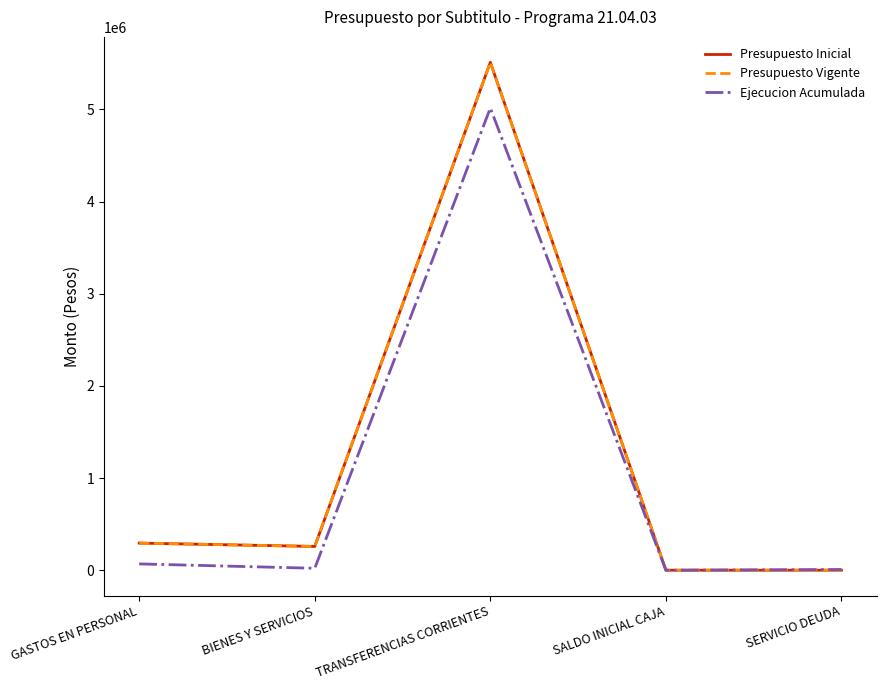

At which label does Presupuesto Inicial first exceed 258219?

GASTOS EN PERSONAL